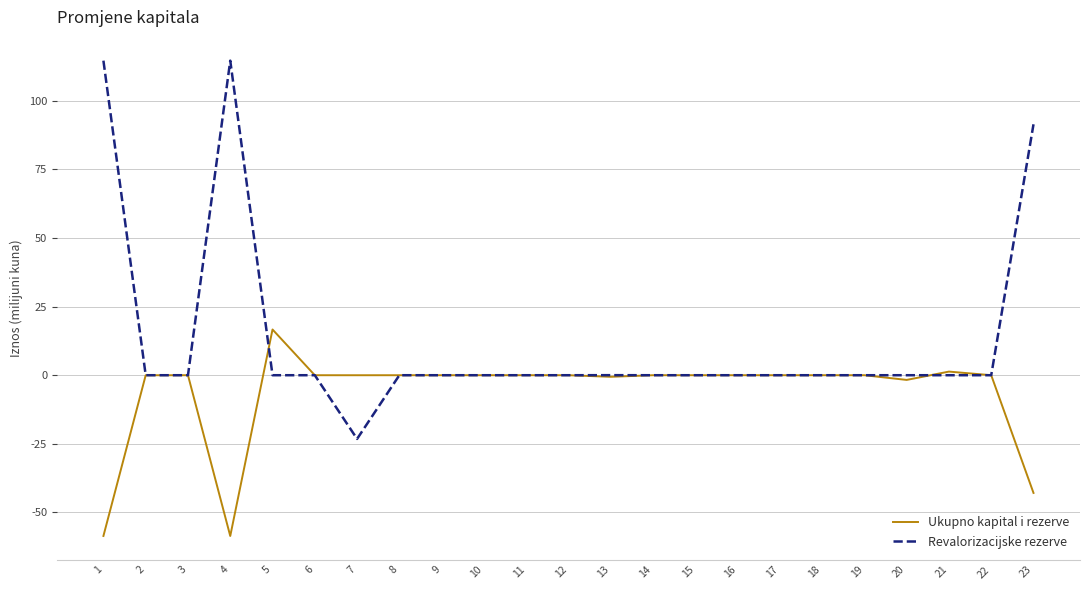

What is the sum of all Revalorizacijske rezerve values?

297.5